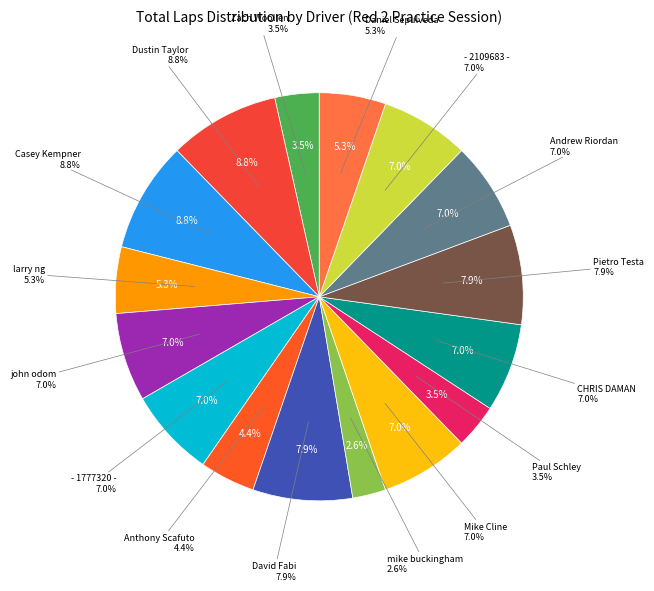

Does any single category account for the majority?

No